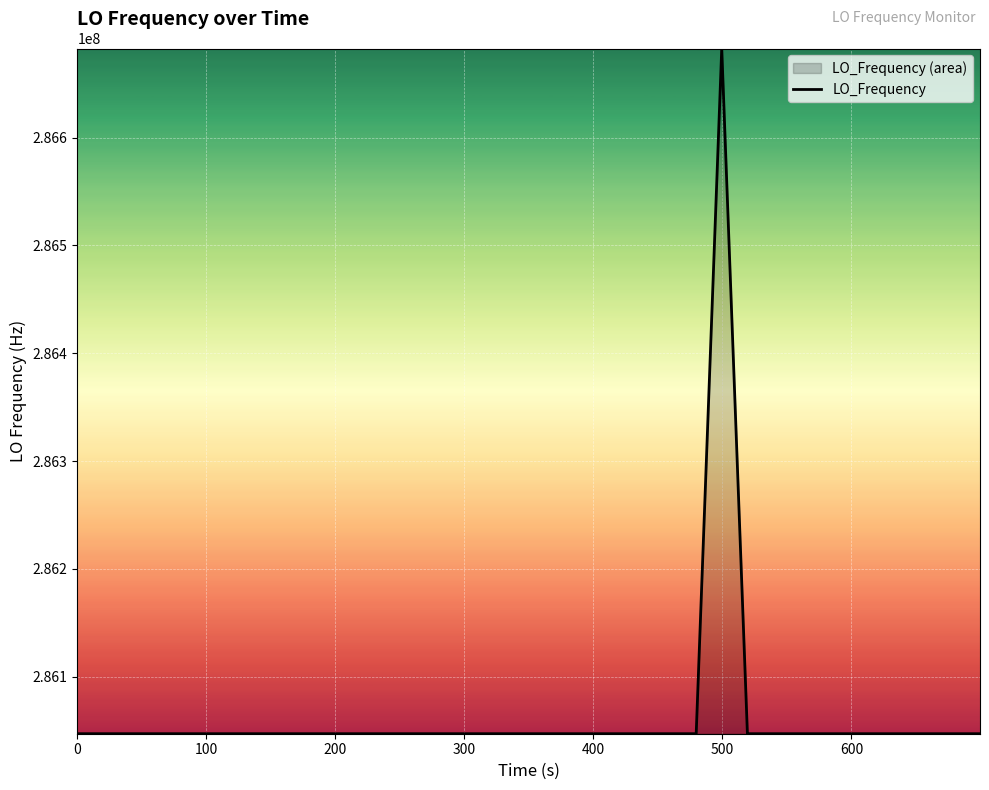

What is the minimum value shown in the chart?

286046993.4